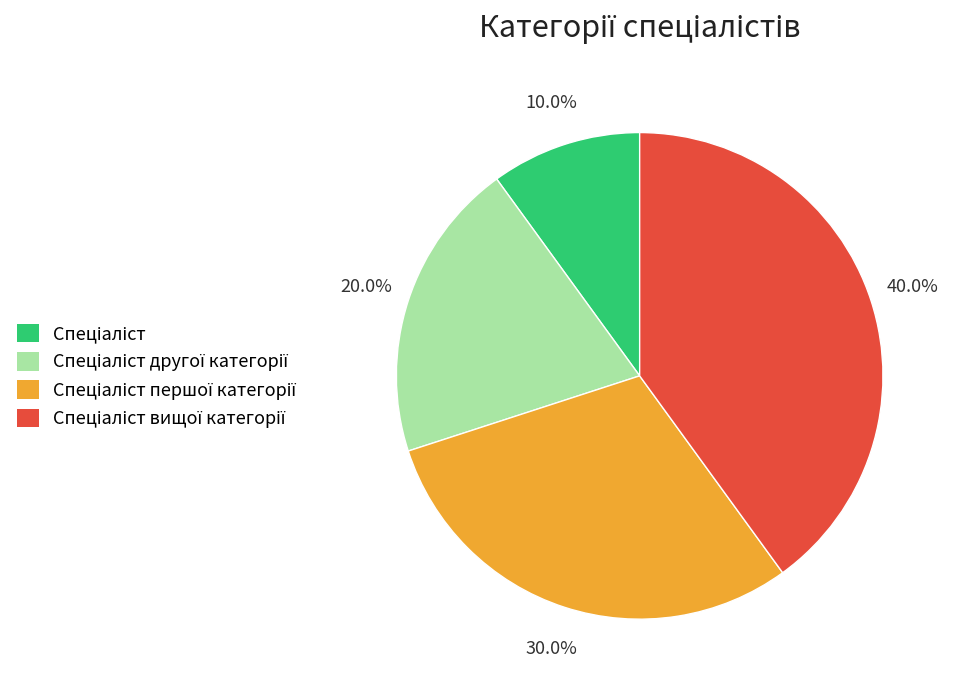

Does any single category account for the majority?

No